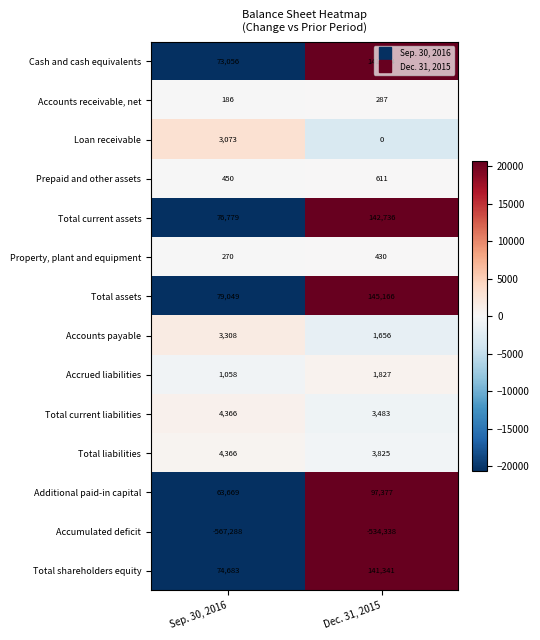

Count the number of data series in this chart.

14